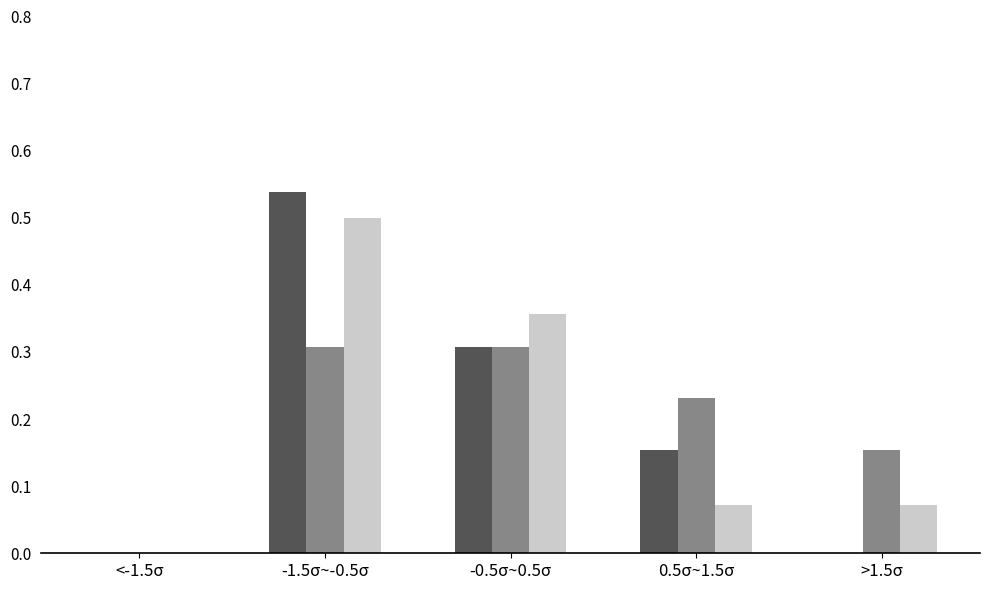

What is the total value across all series at -0.5σ~0.5σ?

1.0